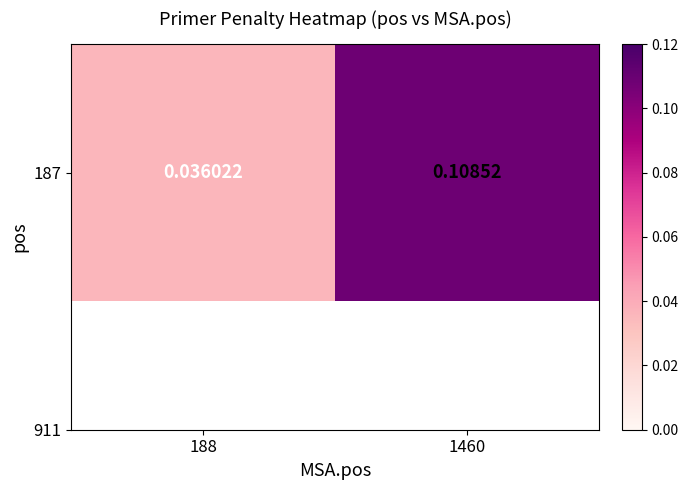

Rank the categories by value from highest to lowest.

1460, 188